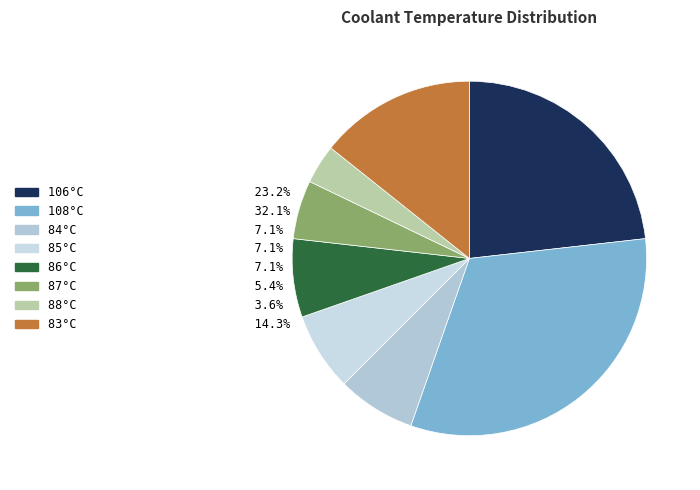

How many slices are in this pie chart?

8